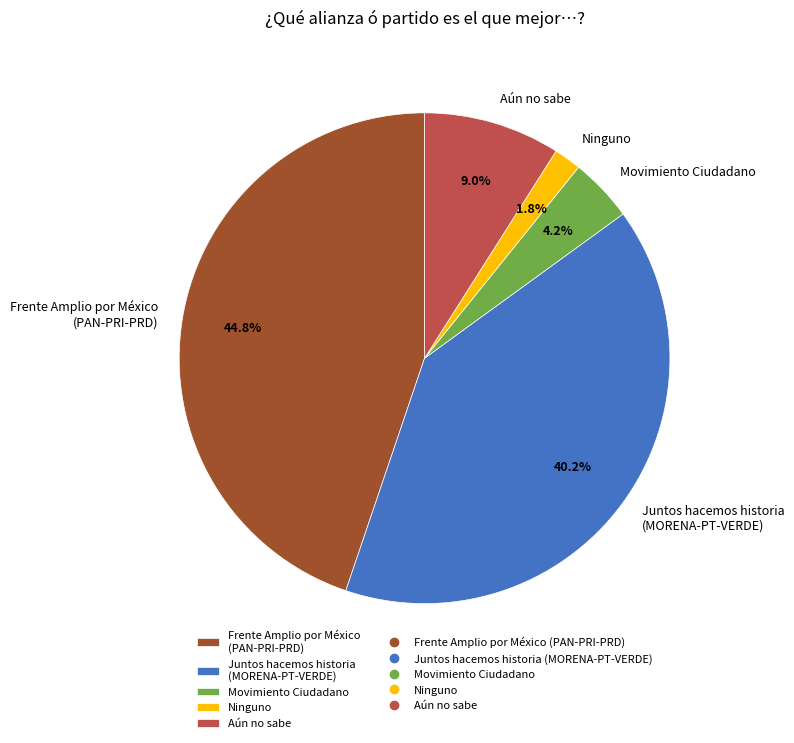

Count the number of slices in the pie.

5